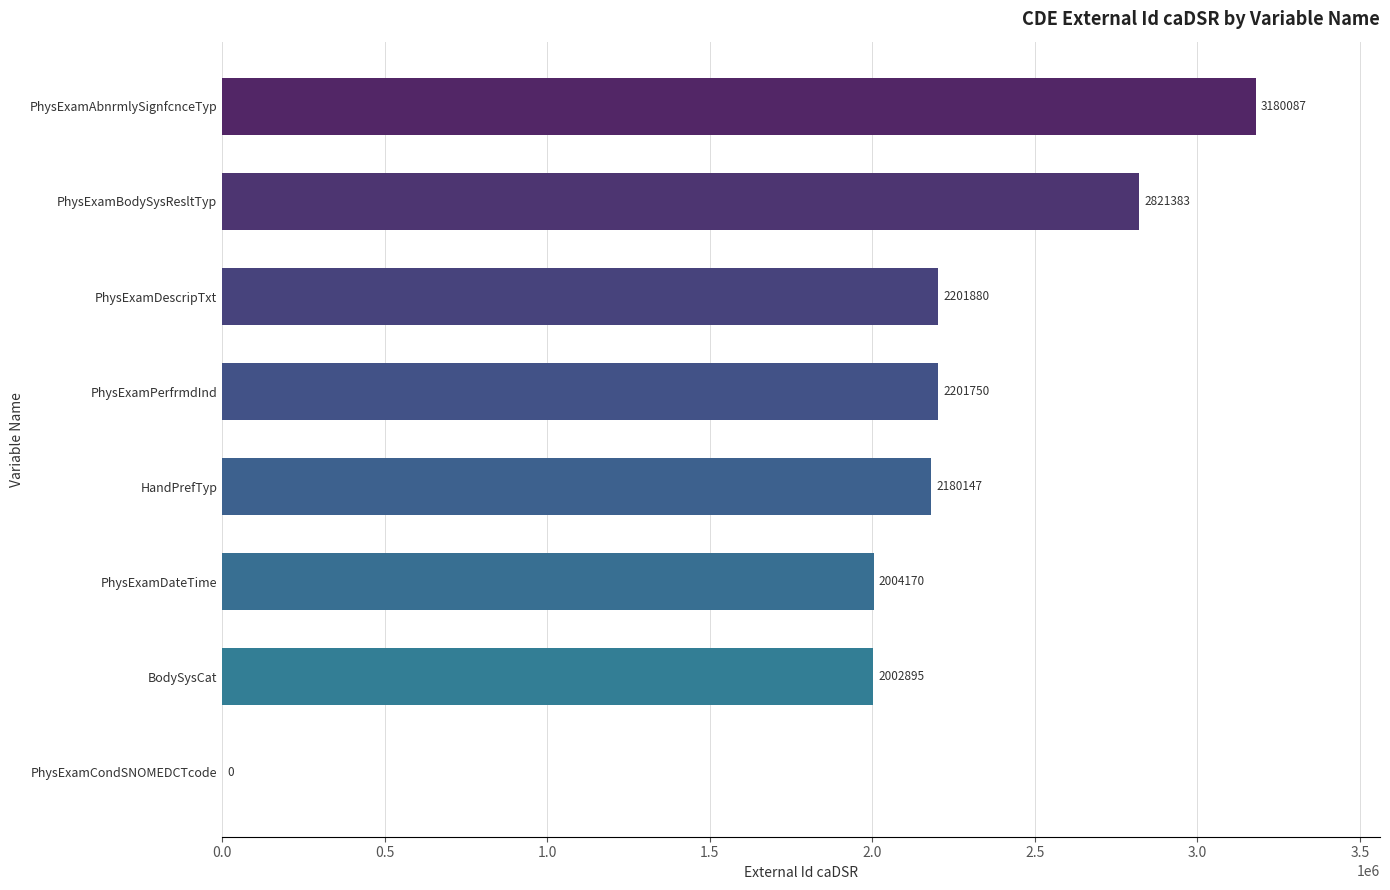

What is the sum of all values?

16592312